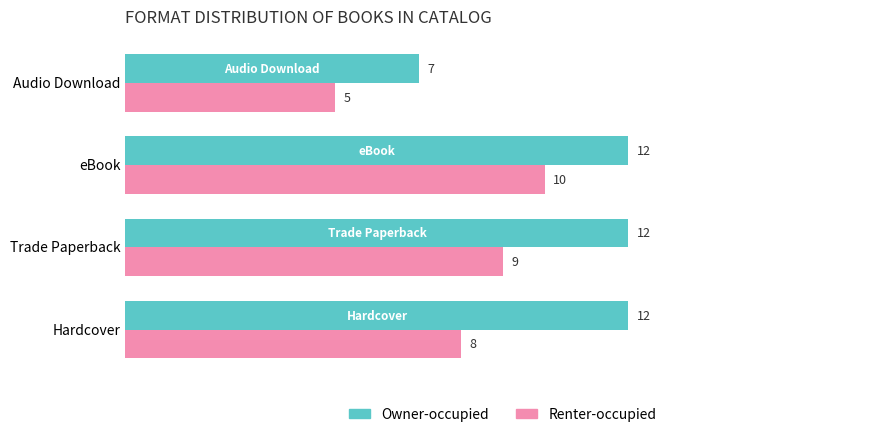

What is the average value of the Owner-occupied series?

11